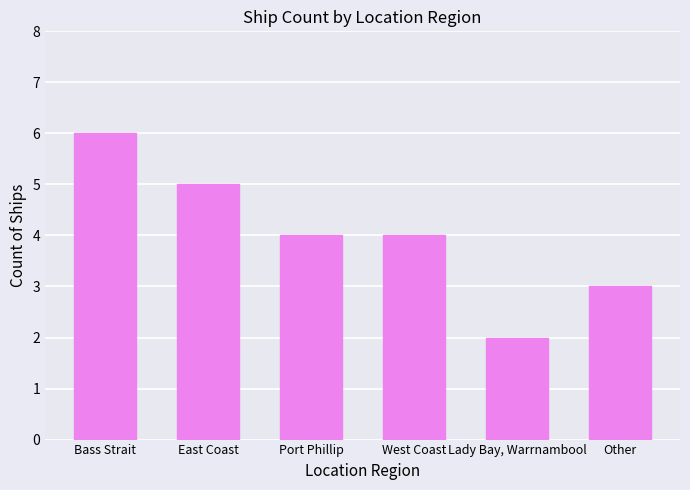

Which label corresponds to the smallest value in the chart?

Lady Bay, Warrnambool